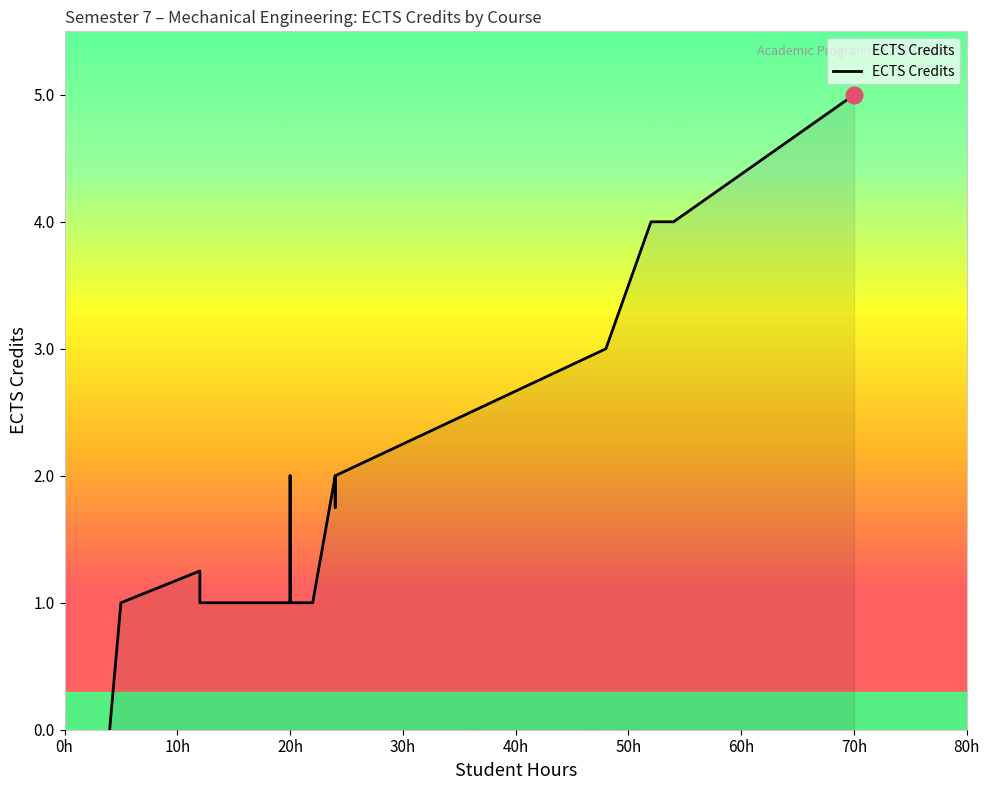

How many values exceed 2?

4